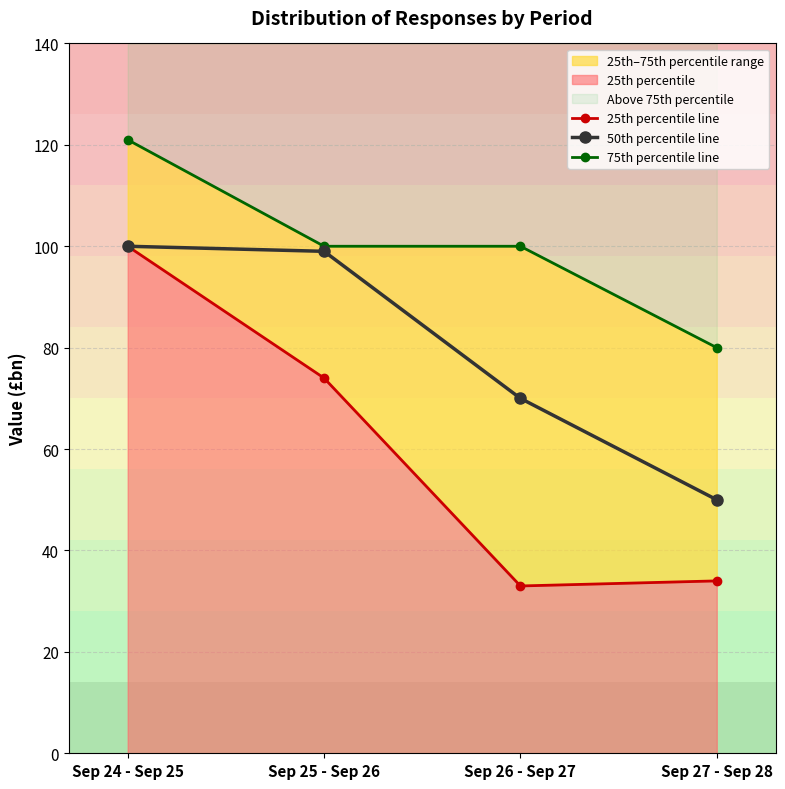

What is the difference between the maximum and minimum values in the 50th percentile line series?

50